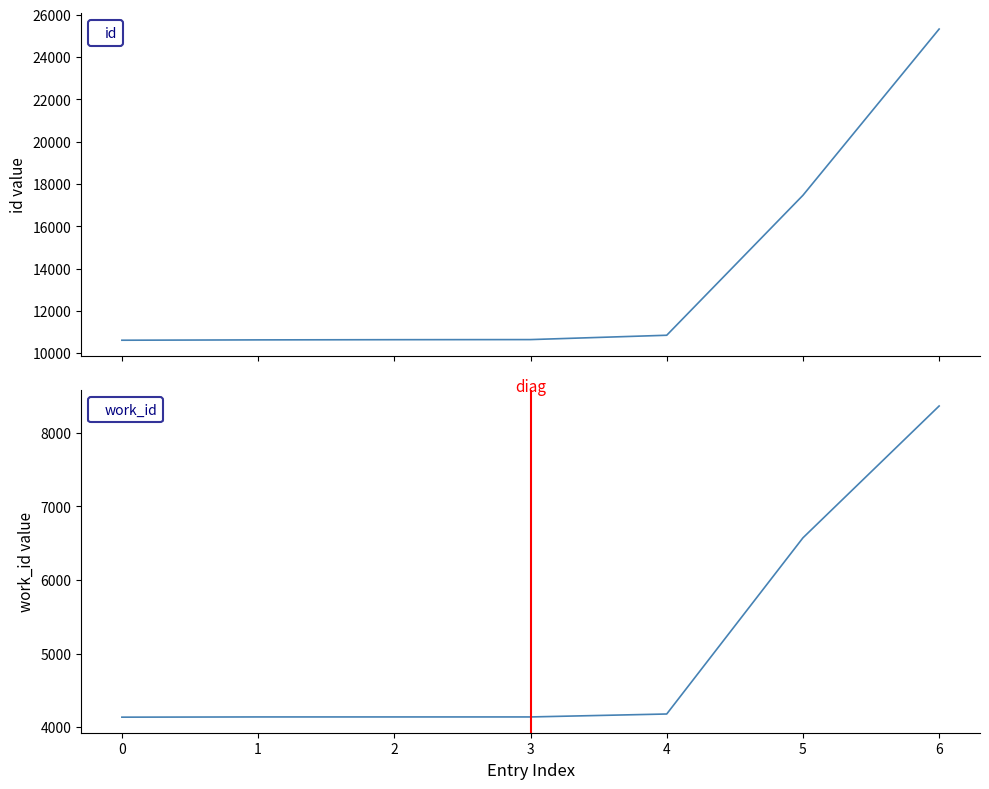

What is the maximum value for id?

25323